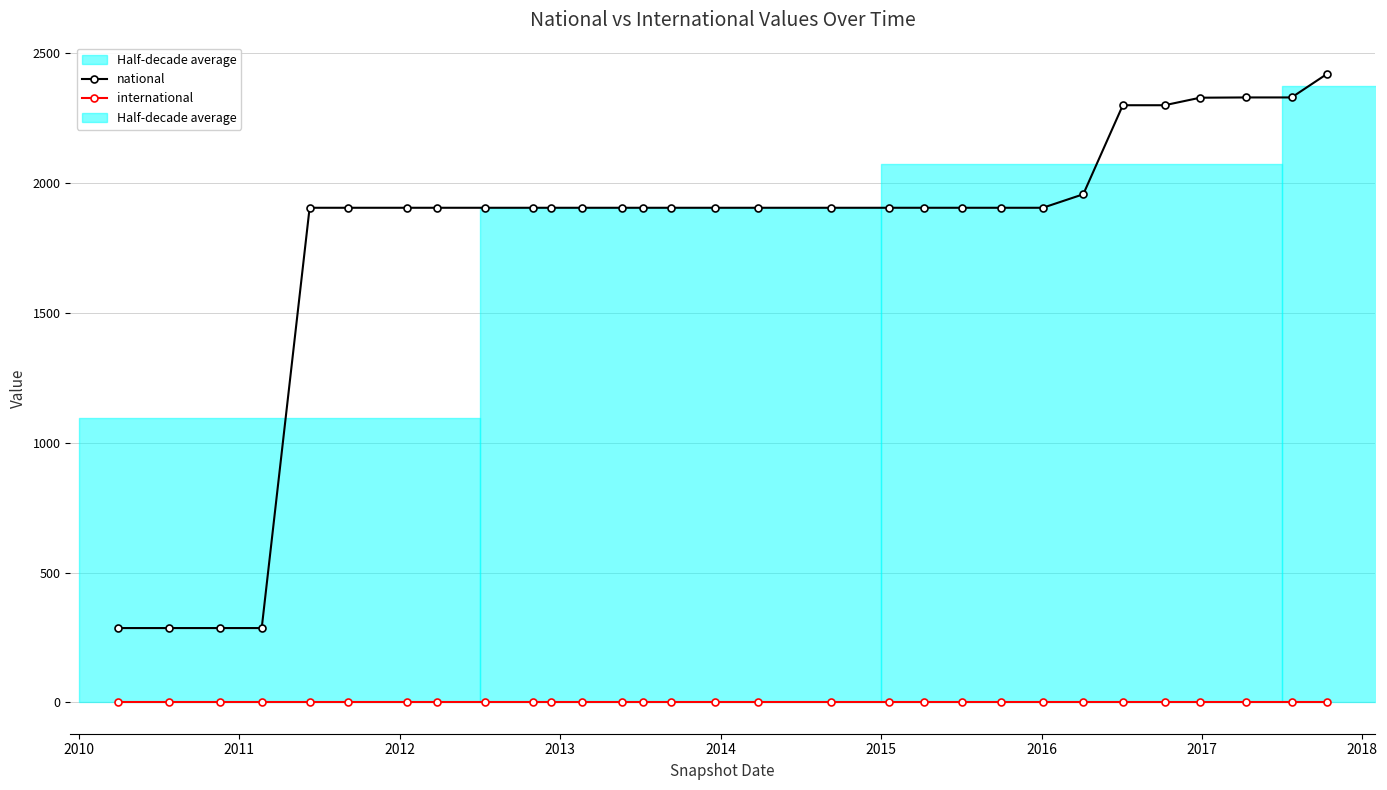

True or false: national has more than 2 points higher than both neighbors.

False